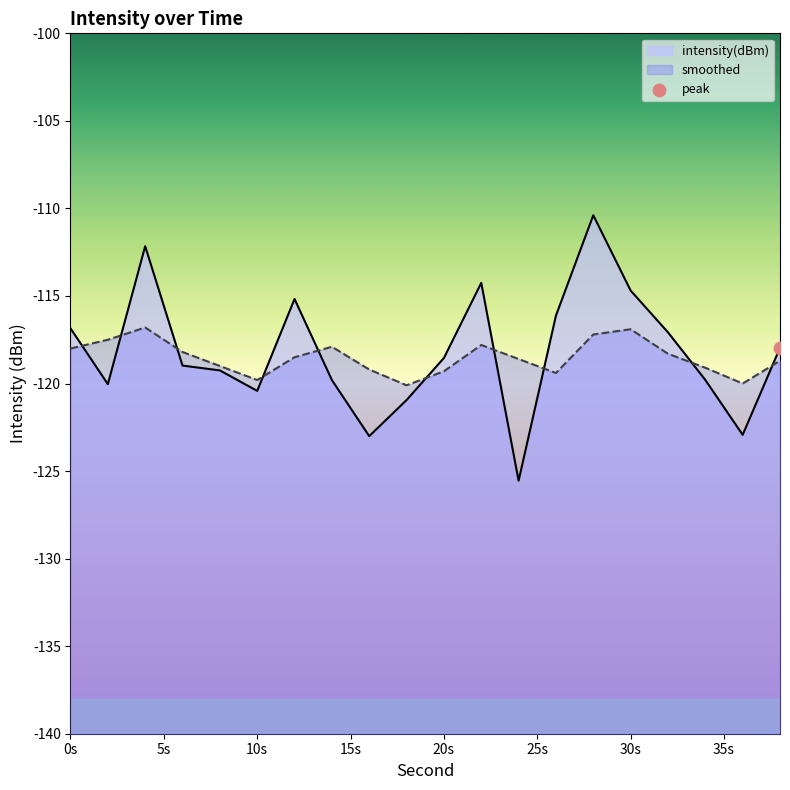

At which category is the sum across all series the highest?

28